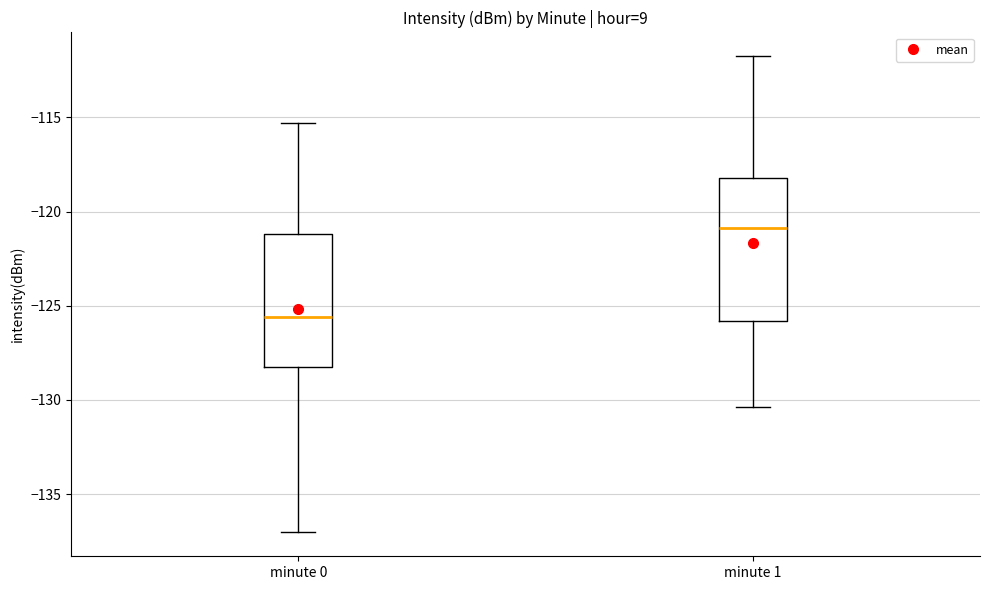

Where is the upper edge of the box for minute 1 on the y-axis? The values are not printed on the chart, so give them approximately, as read against the axis.

-118.0